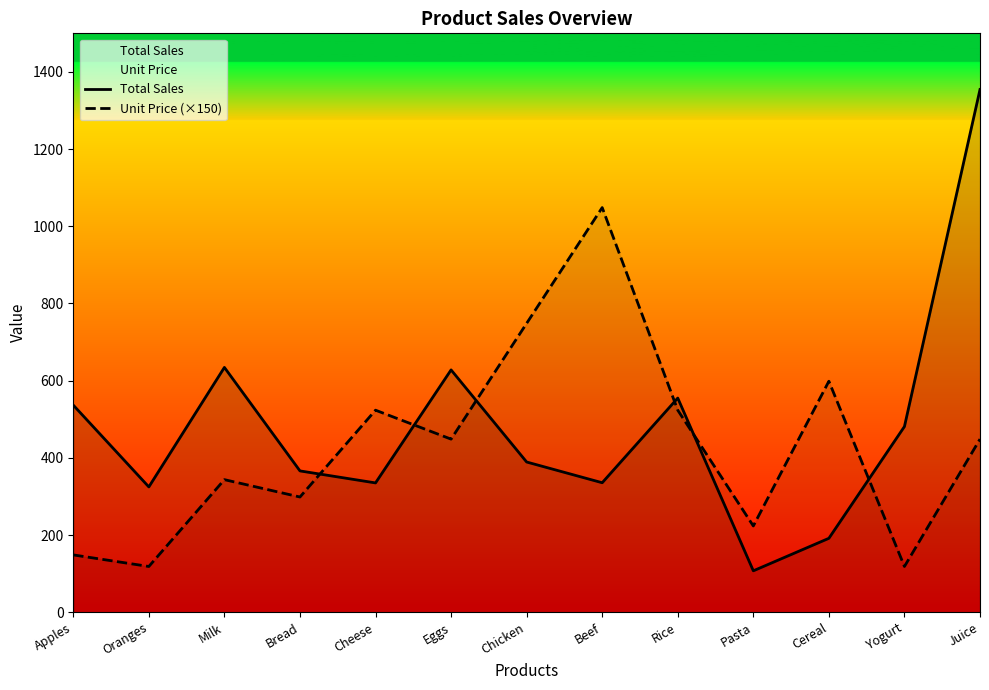

Where does the Unit Price (×150) series first go above 448?

Cheese